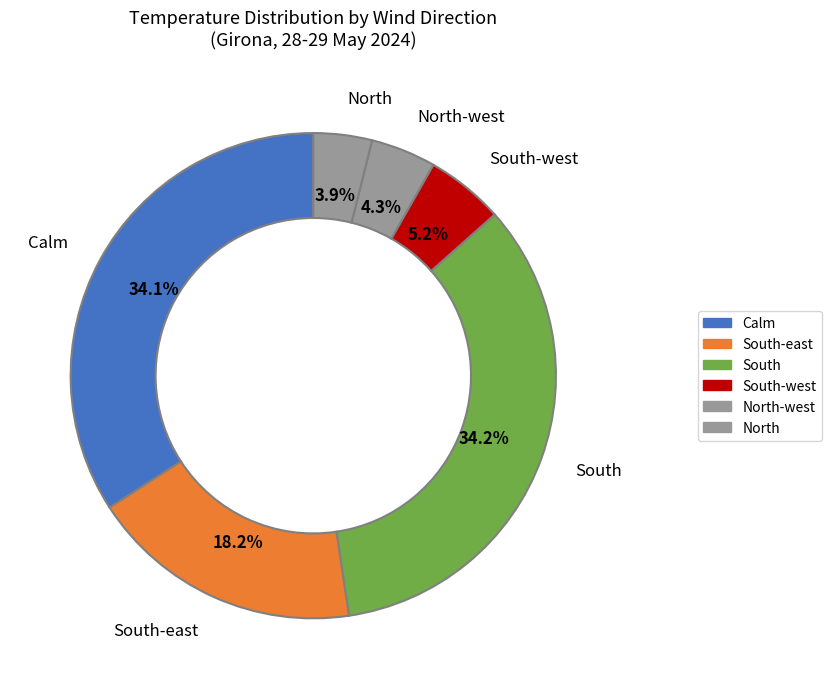

Combined, do Calm and North-west account for over 50%?

No